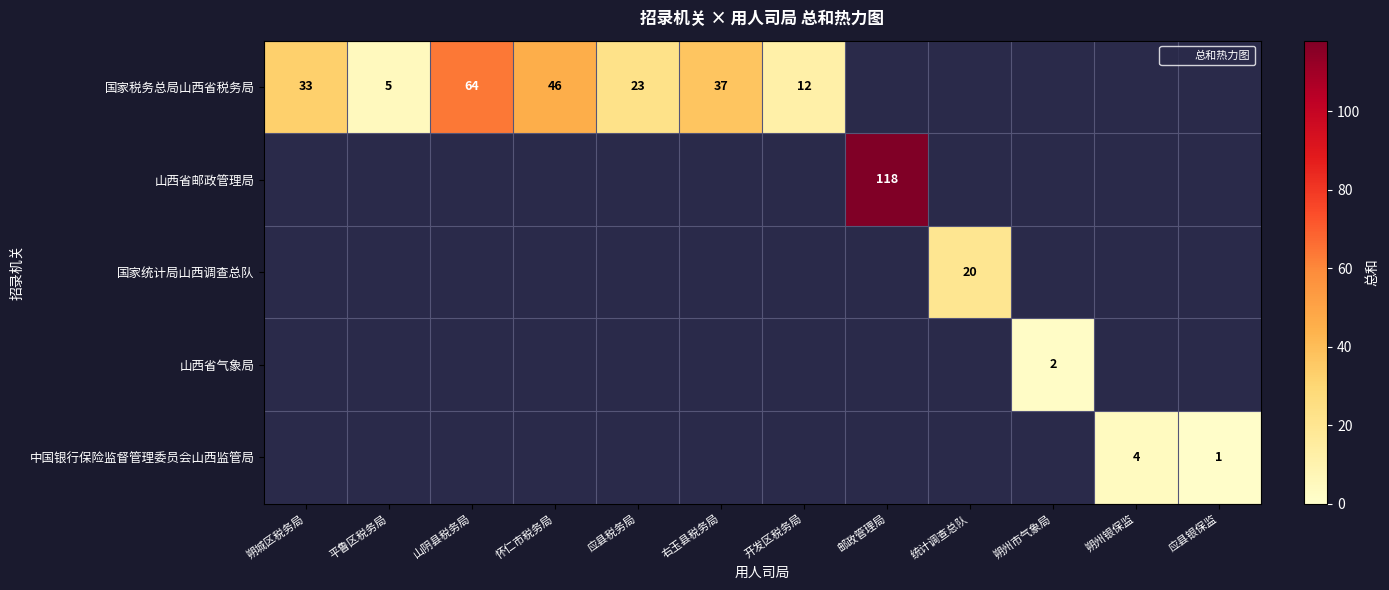

At which label does 国家税务总局山西省税务局 reach its minimum?

平鲁区税务局